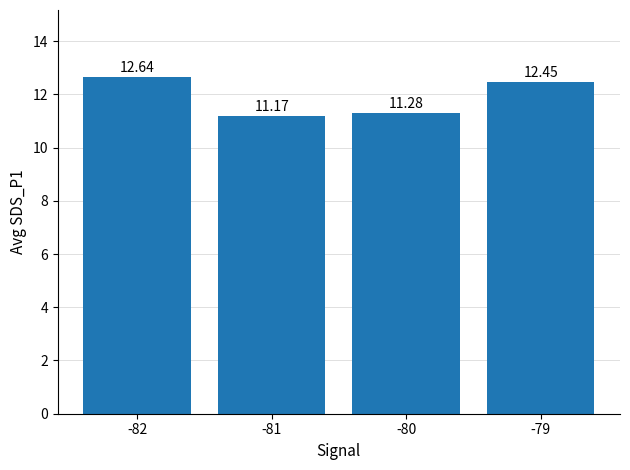

Rank the categories by value from lowest to highest.

-81, -80, -79, -82